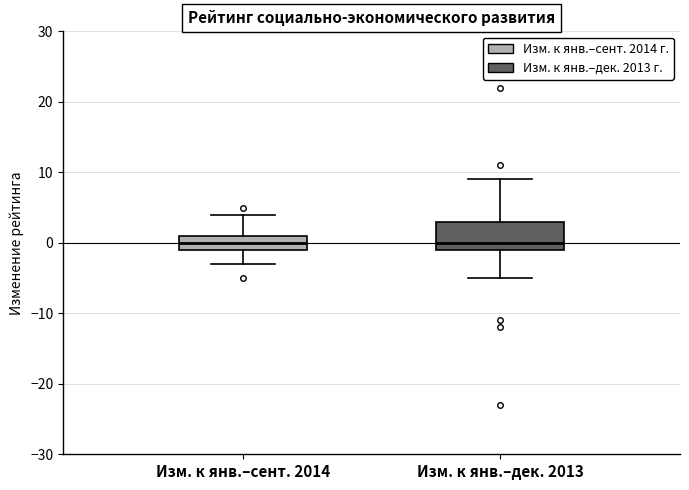

Where is the upper edge of the box for Изм. к янв.–дек. 2013 on the y-axis? The values are not printed on the chart, so give them approximately, as read against the axis.

3